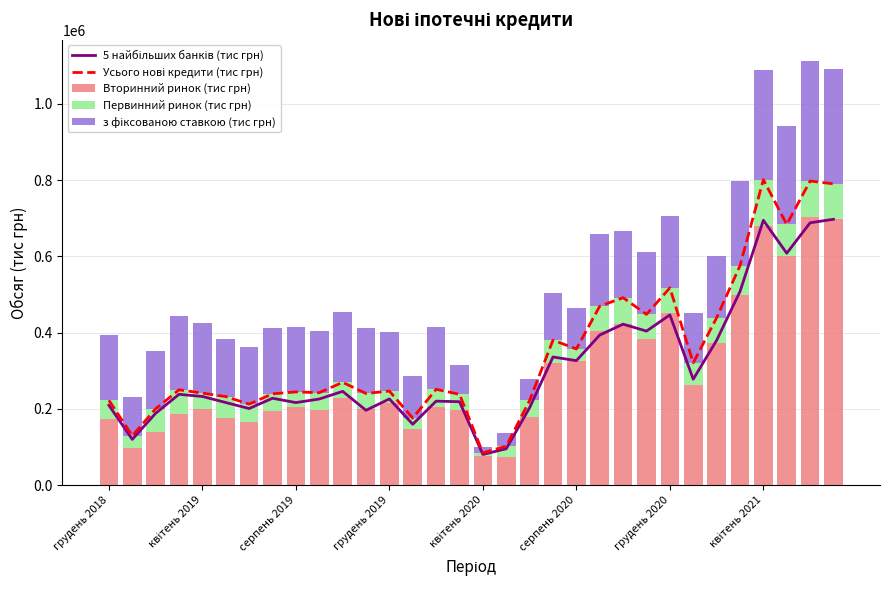

What is the difference between the second highest and minimum values in the Вторинний ринок (тис грн) series?

624209.8